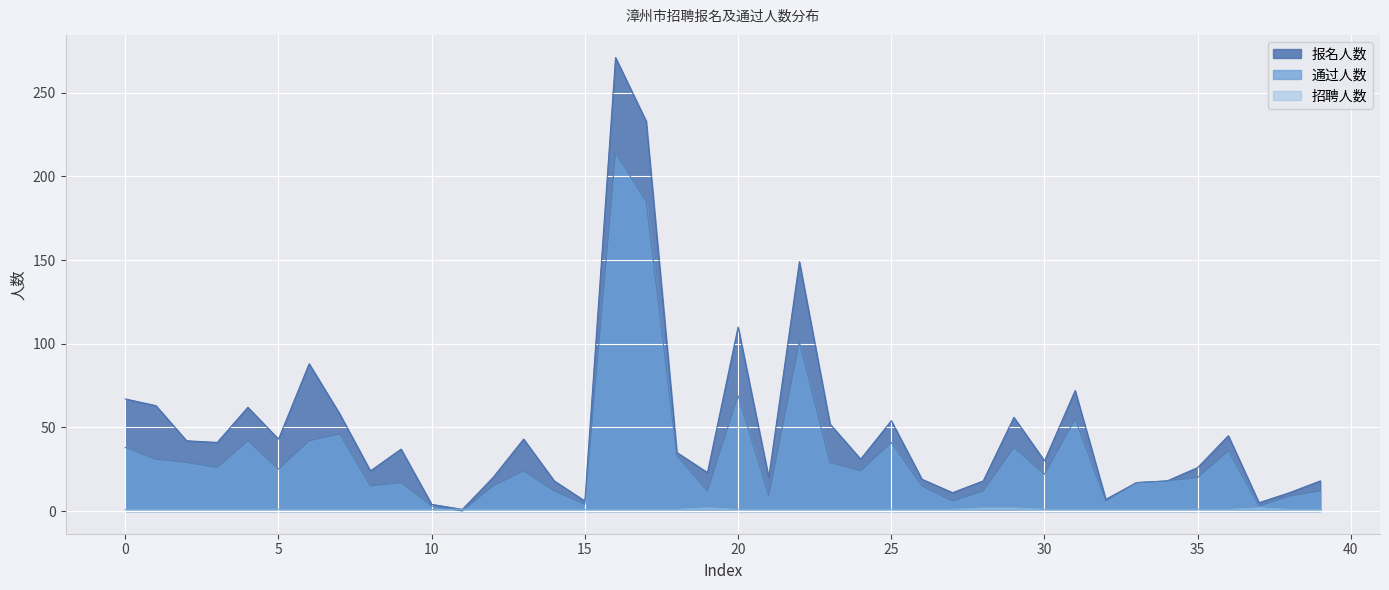

Which has a higher value, 16 or 5?

16